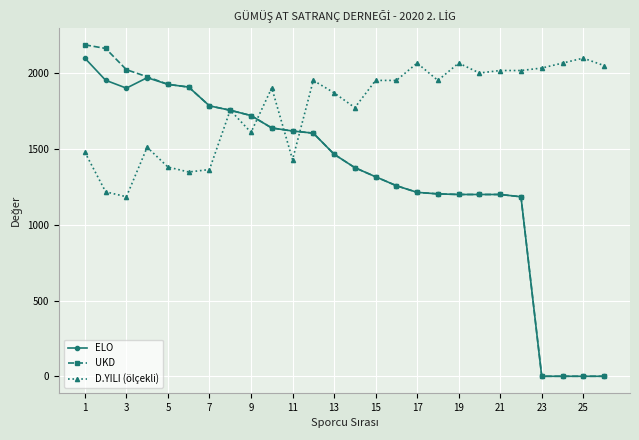

What is the maximum value shown in the chart?

2188.0